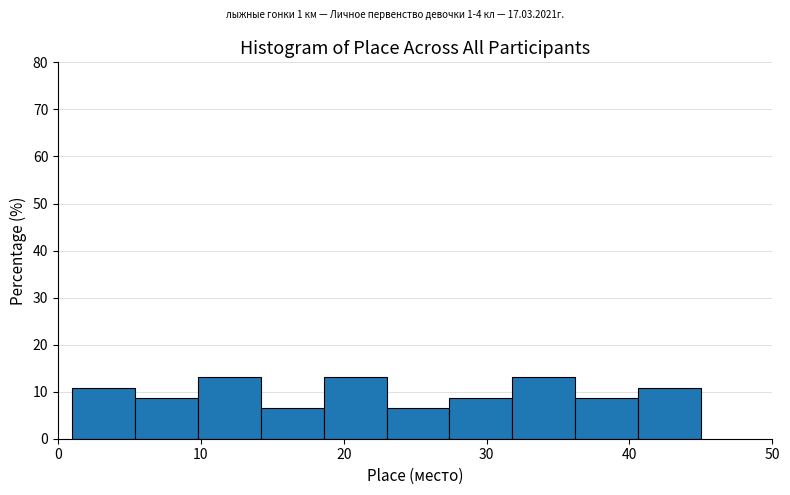

Reading left to right, transcribe this chart: for each bar, give the range it covers on the x-axis and its height. Neither the bar edges nor the heights are printed on the chart, so give them approximately, as read against the axes.

1.0 to 5.4: 11
5.4 to 9.8: 9
9.8 to 14.2: 13
14.2 to 18.6: 7
18.6 to 23.0: 13
23.0 to 27.4: 7
27.4 to 31.8: 9
31.8 to 36.2: 13
36.2 to 40.6: 9
40.6 to 45.0: 11